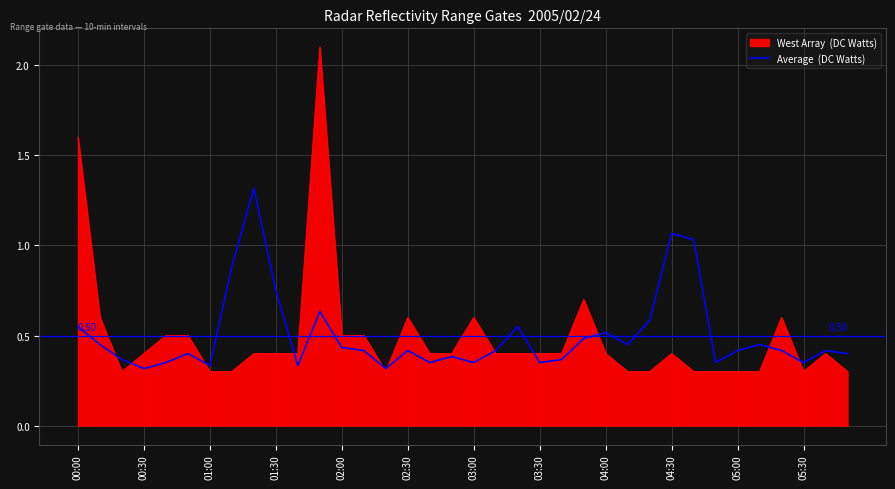

How many lines are shown in the chart?

2